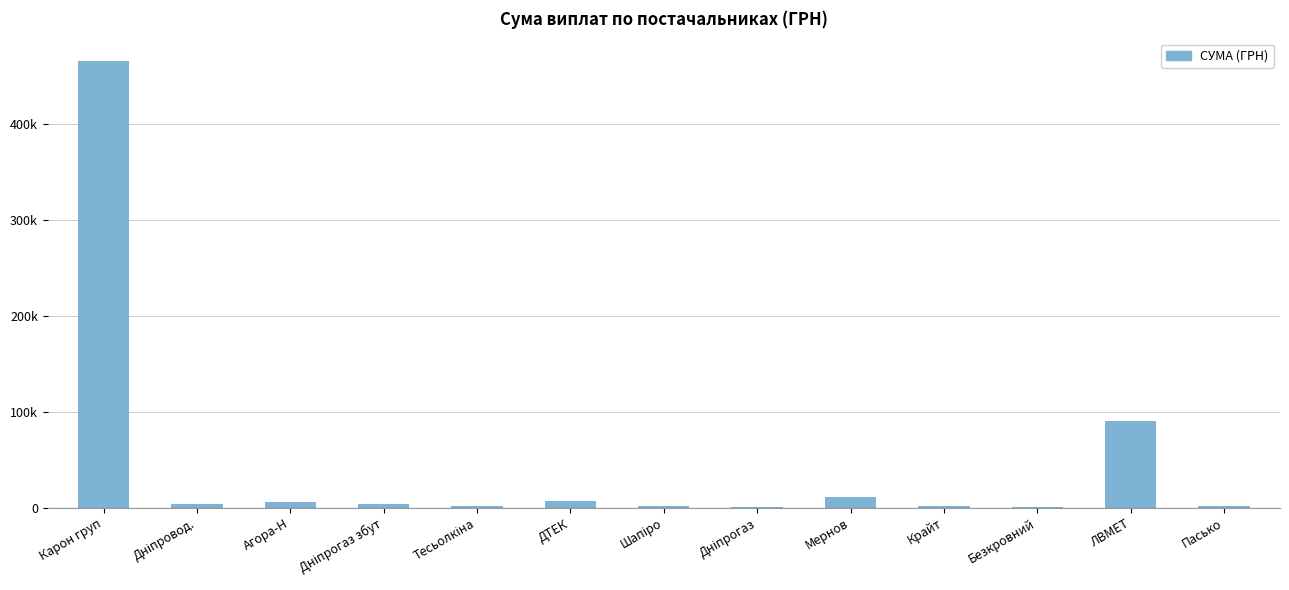

What is the label of the 6th bar from the right?

Дніпрогаз